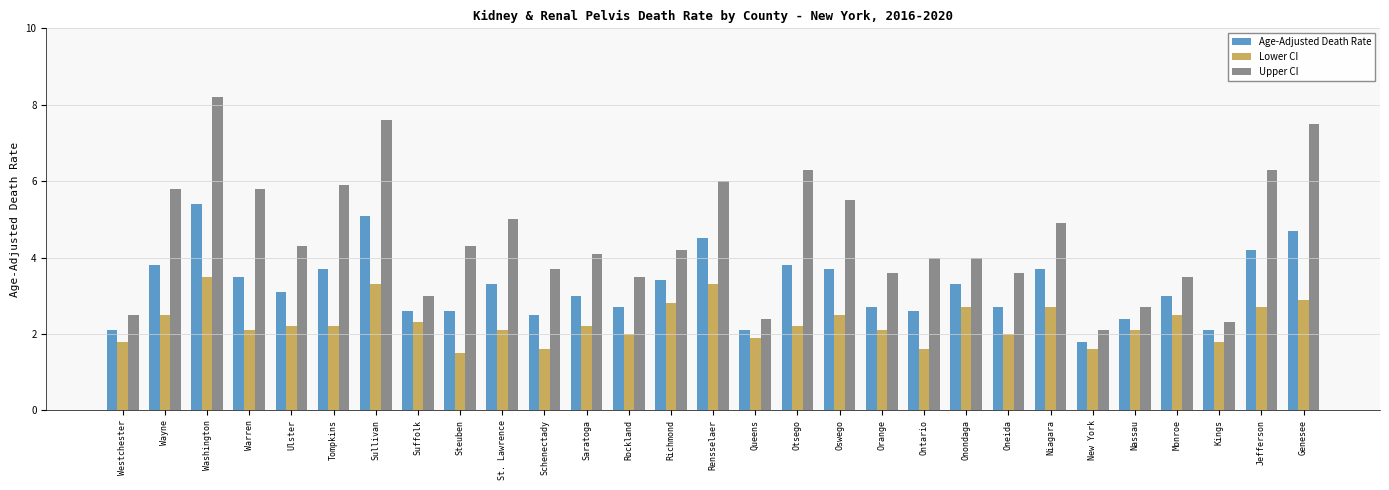

Which series has the largest total across all categories?

Upper CI